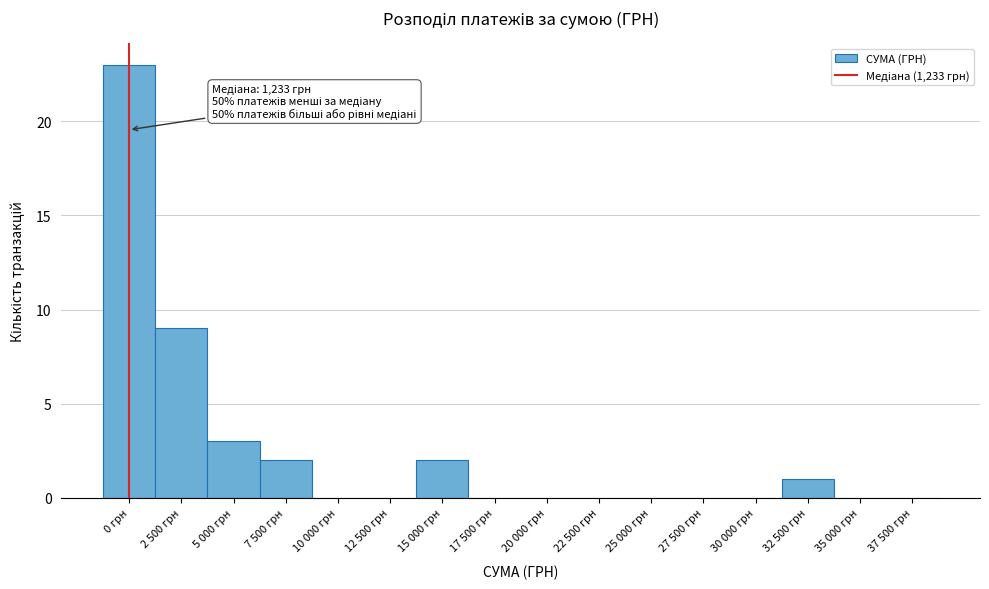

Reading right to left, extract all data points from this chart.

37 500 грн=0	35 000 грн=0	32 500 грн=1	30 000 грн=0	27 500 грн=0	25 000 грн=0	22 500 грн=0	20 000 грн=0	17 500 грн=0	15 000 грн=2	12 500 грн=0	10 000 грн=0	7 500 грн=2	5 000 грн=3	2 500 грн=9	0 грн=23